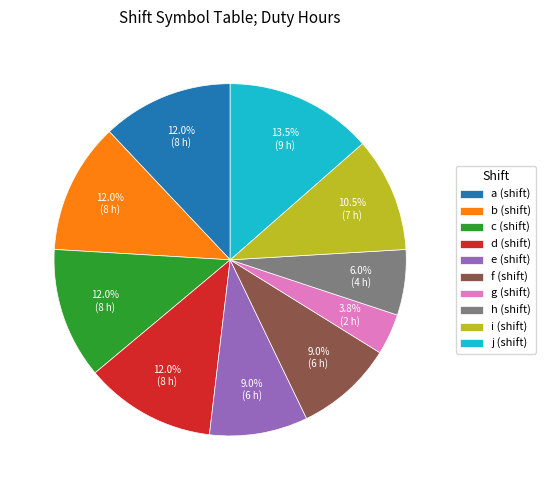

What percentage is the b slice, to the nearest percent?

12%